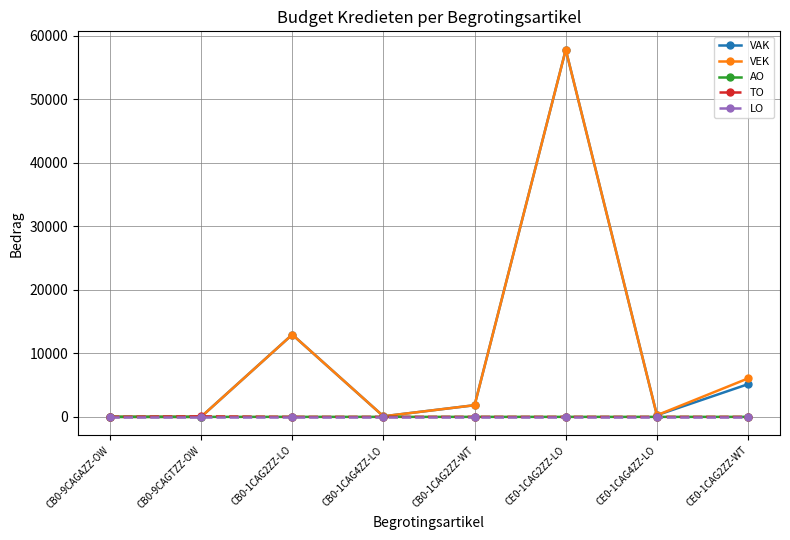

In VAK, how many points are higher than both neighbors (excluding endpoints)?

2